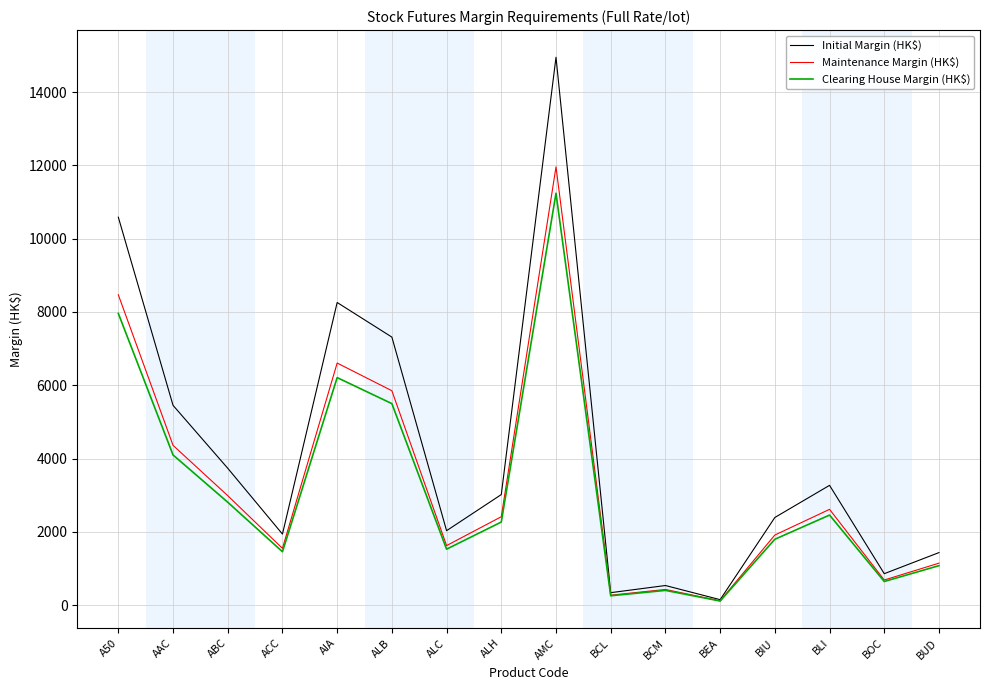

Is it true that Clearing House Margin (HK$) equals 11240 at AMC?

True